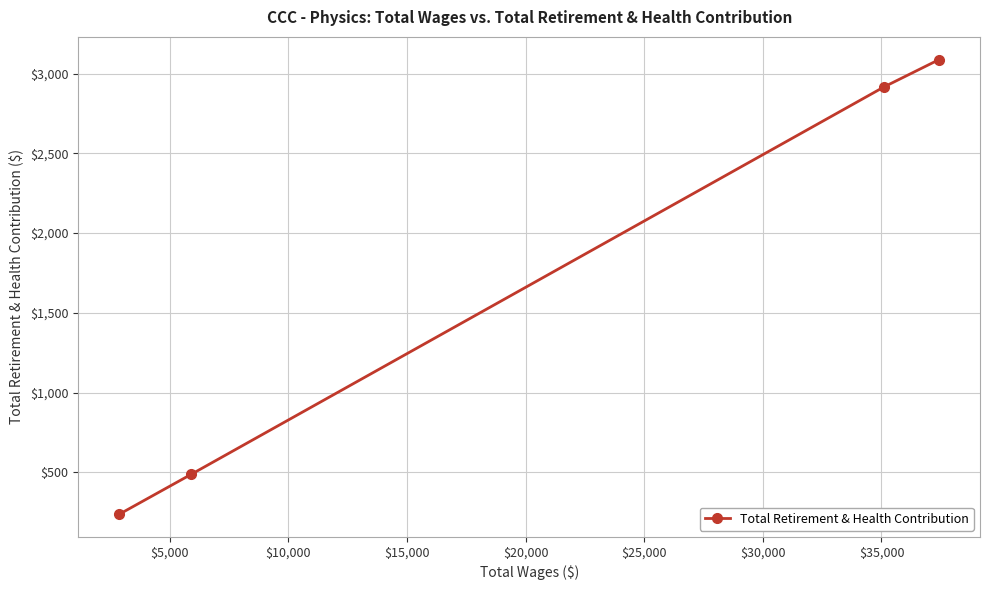

What is the difference between the maximum and minimum values?

2851